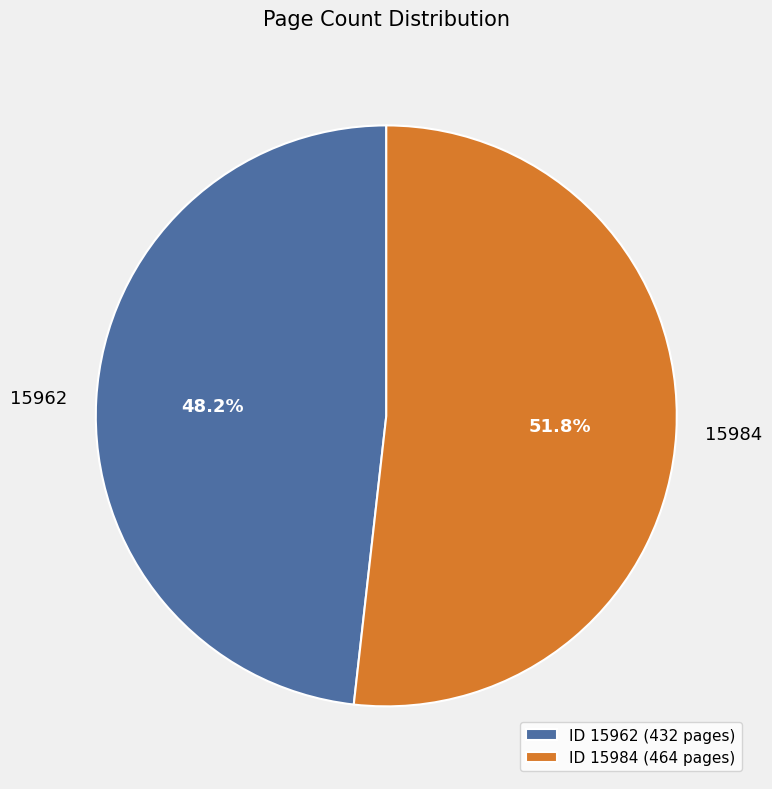

The 15962 slice represents 48% of the pie. True or false?

True